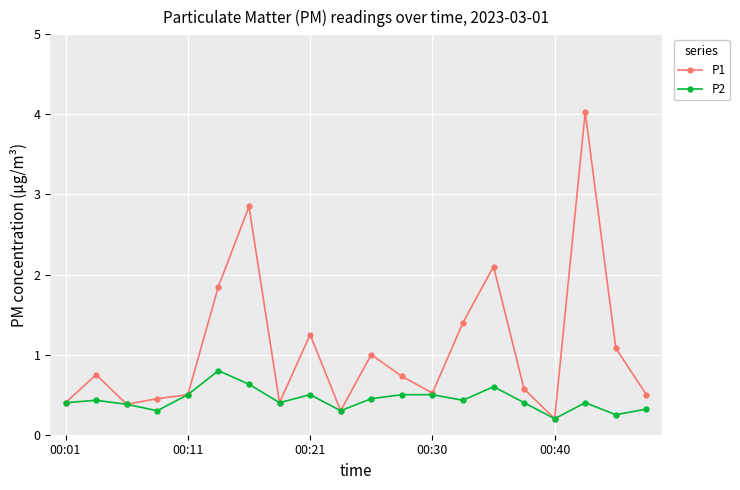

What is the maximum value shown in the chart?

4.0